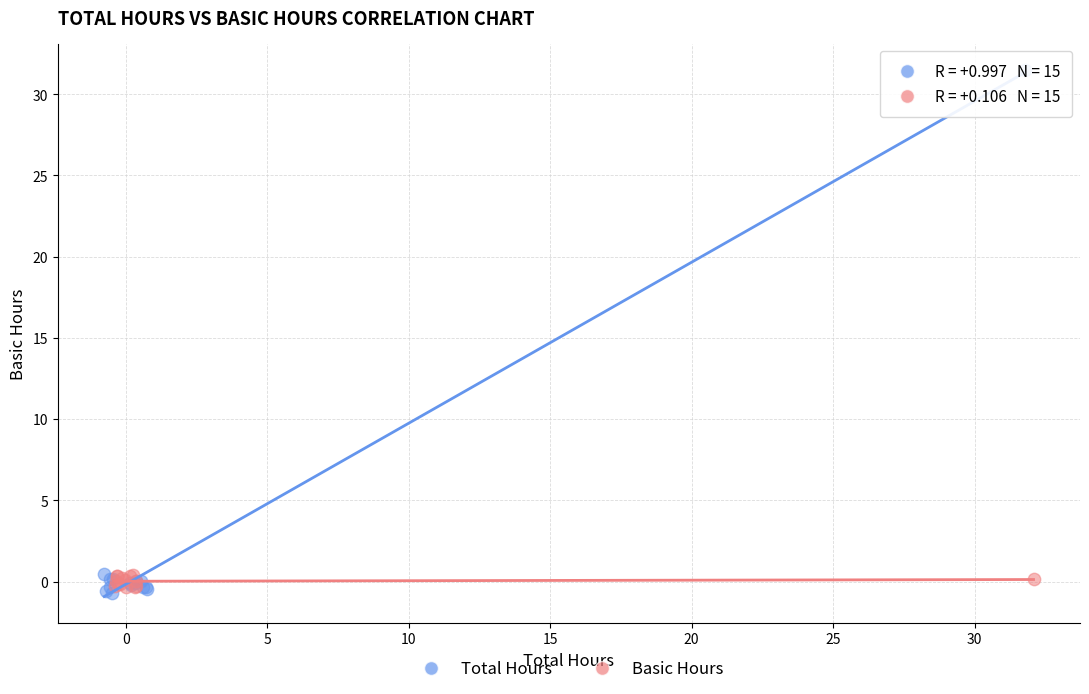

Which series contains the highest Y value?

Total Hours